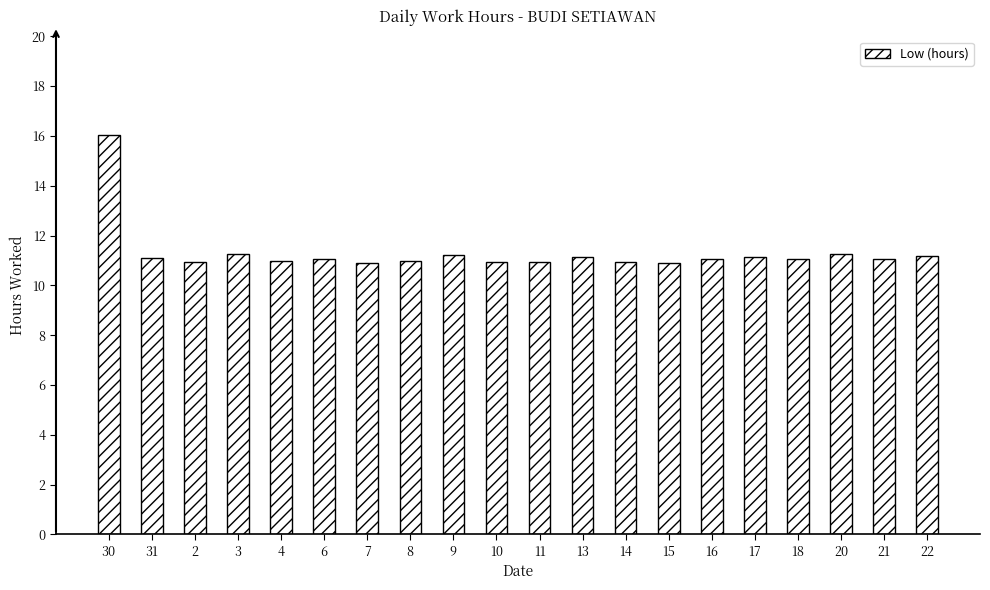

How many categories are shown in the chart?

20